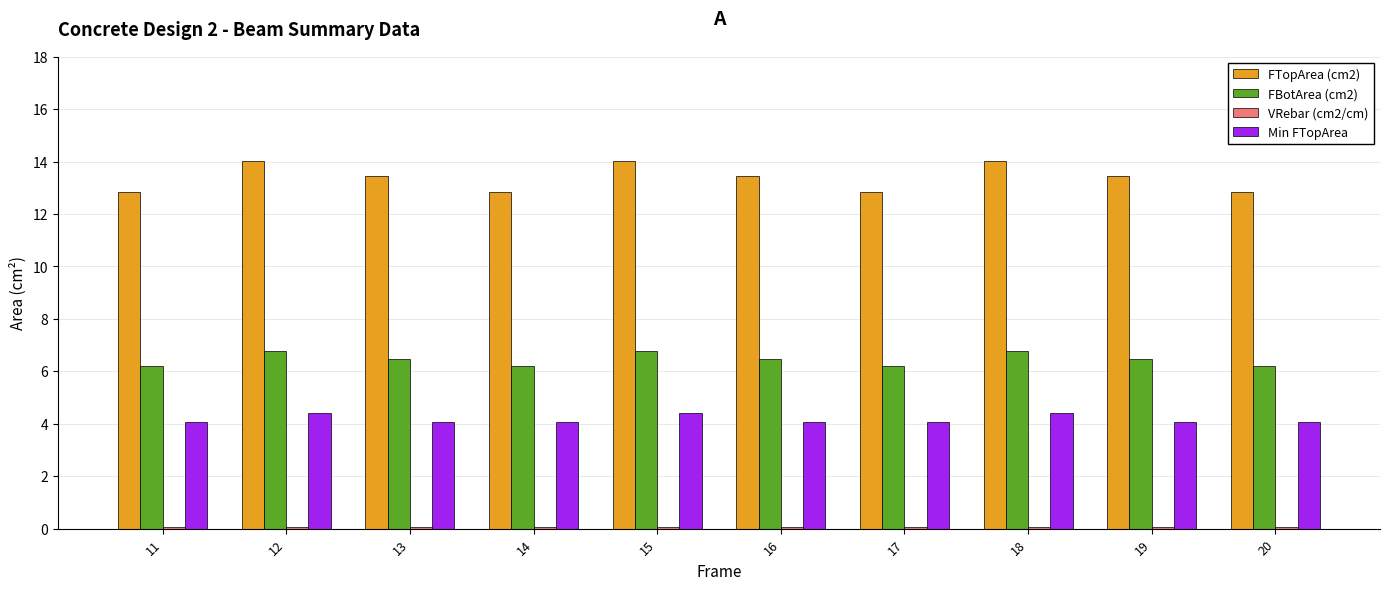

What is the maximum value shown in the chart?

14.0